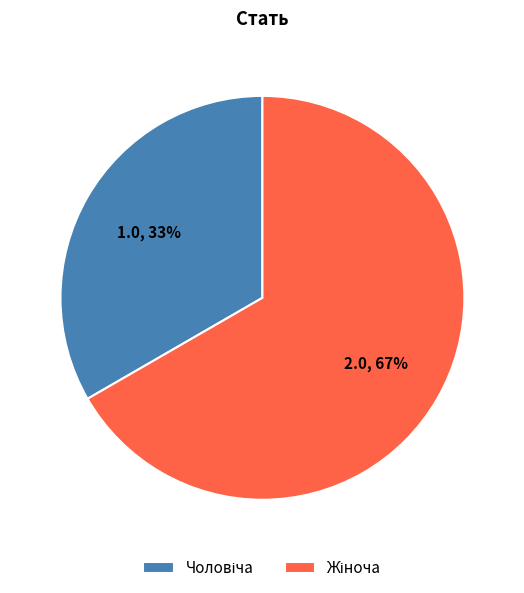

To the nearest percent, what is the average slice percentage?

50%